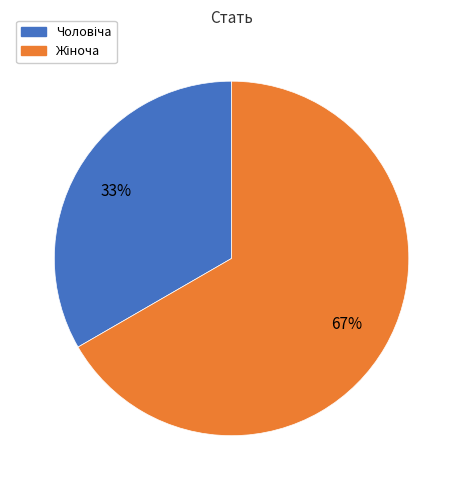

Is there any slice that represents more than half of the pie?

Yes